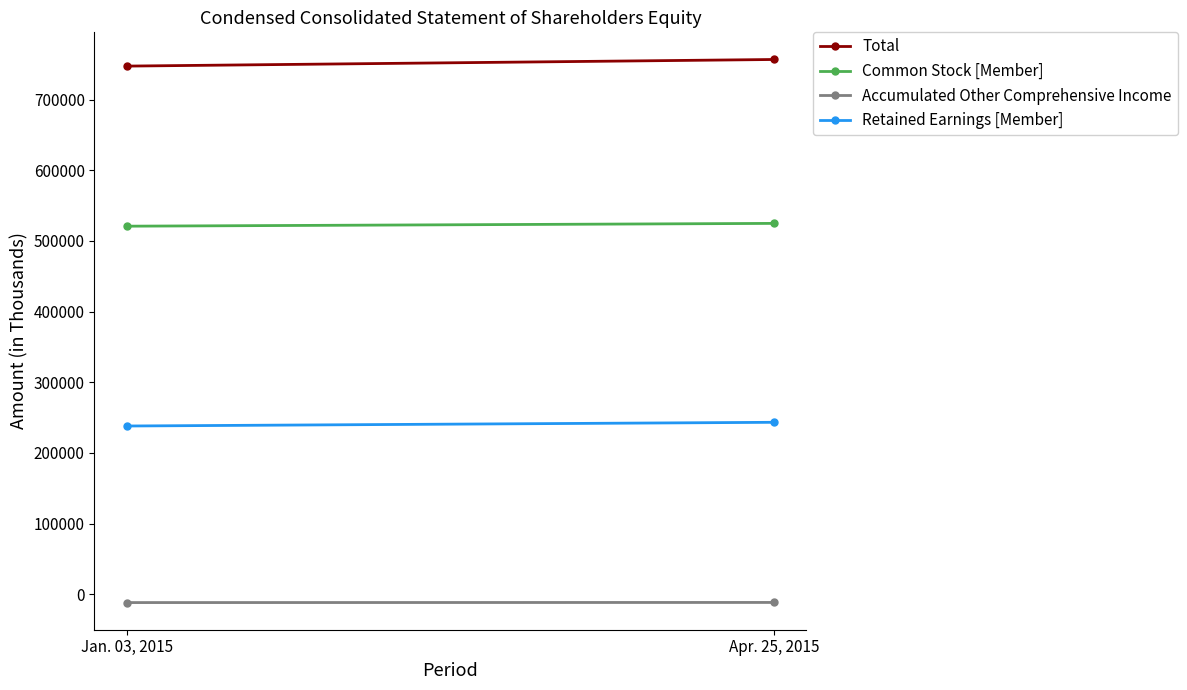

The value of Retained Earnings [Member] at Apr. 25, 2015 is 396291. True or false?

False